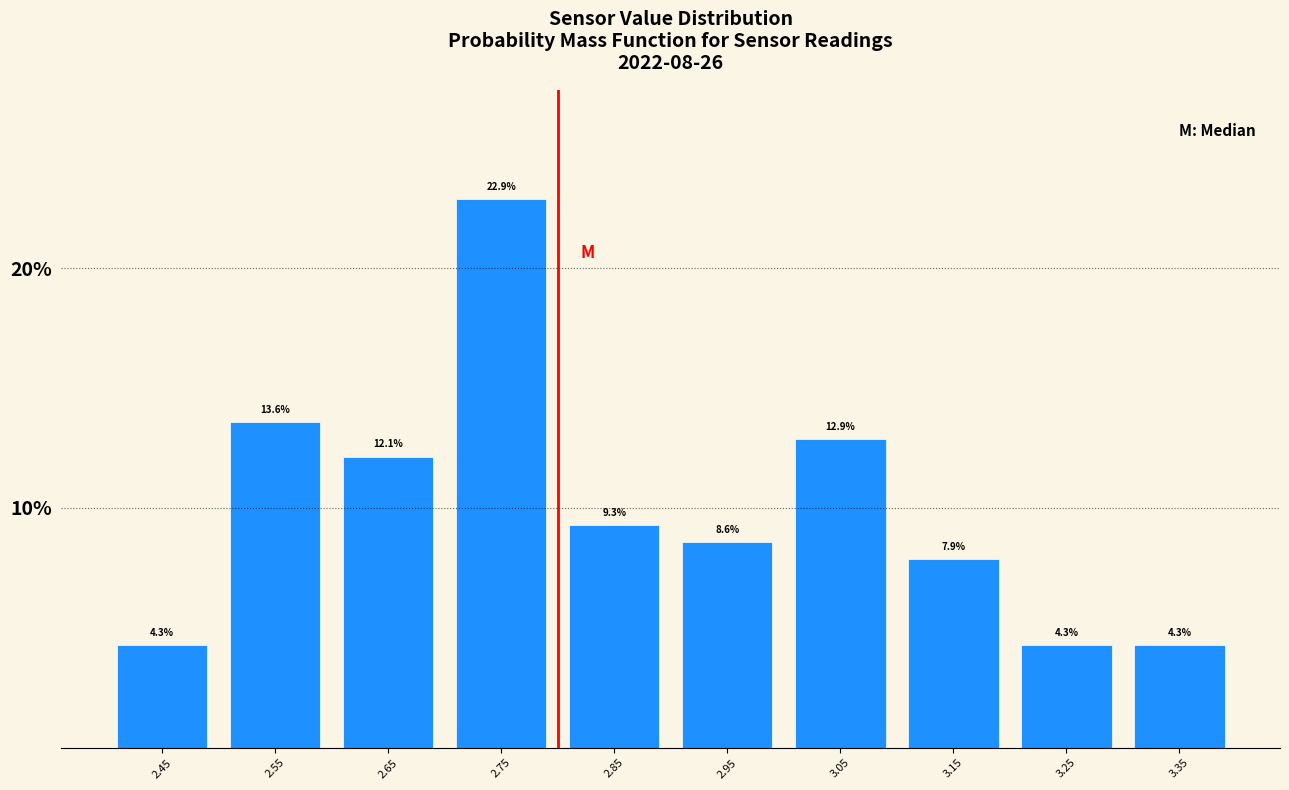

What is the height of the bar covering 2.4 to 2.5 on the x-axis?

4.3